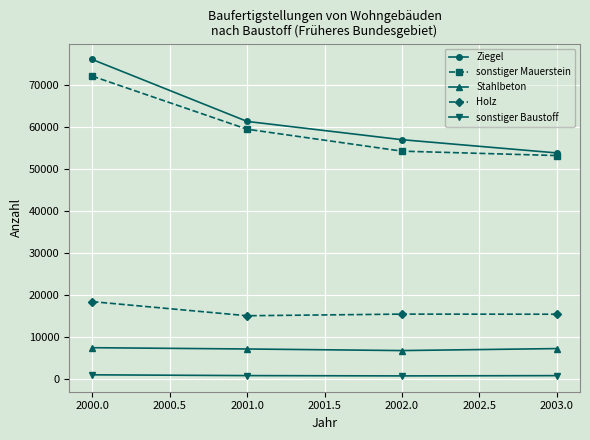

How many lines are shown in the chart?

5